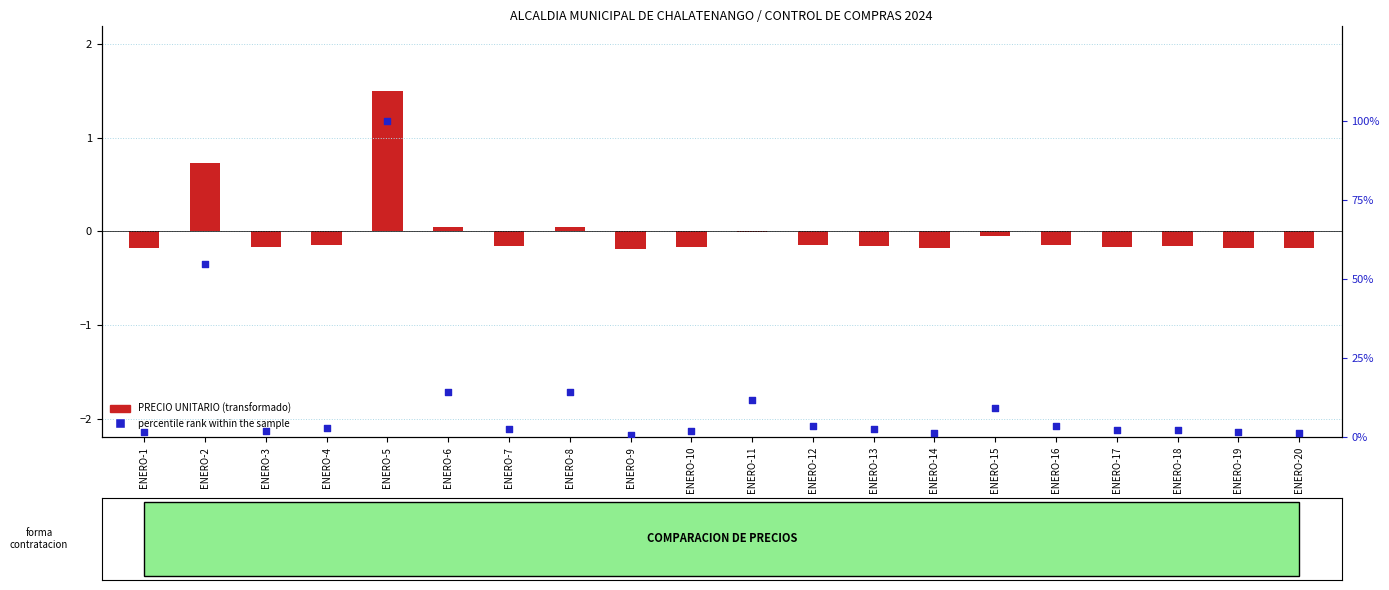

Which series has the widest spread of Y values?

percentile rank within the sample